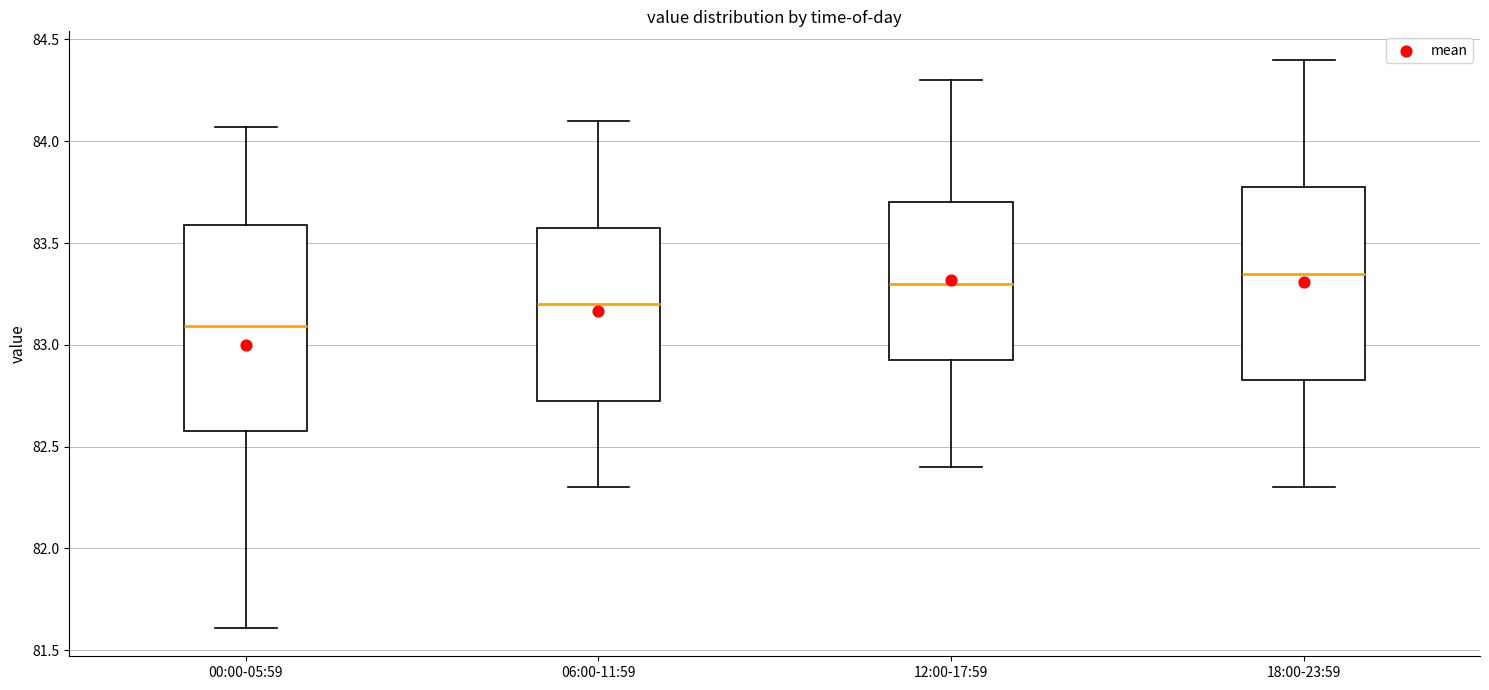

Reading left to right, read every box against the y-axis: the position of its median line, the range the box covers, and the ends of its whiskers. The values are not printed on the chart, so give them approximately, as read against the axis.

00:00-05:59: median 83.10, box 82.60 to 83.60, whiskers 81.60 to 84.05
06:00-11:59: median 83.20, box 82.75 to 83.60, whiskers 82.30 to 84.10
12:00-17:59: median 83.30, box 82.95 to 83.70, whiskers 82.40 to 84.30
18:00-23:59: median 83.35, box 82.85 to 83.80, whiskers 82.30 to 84.40